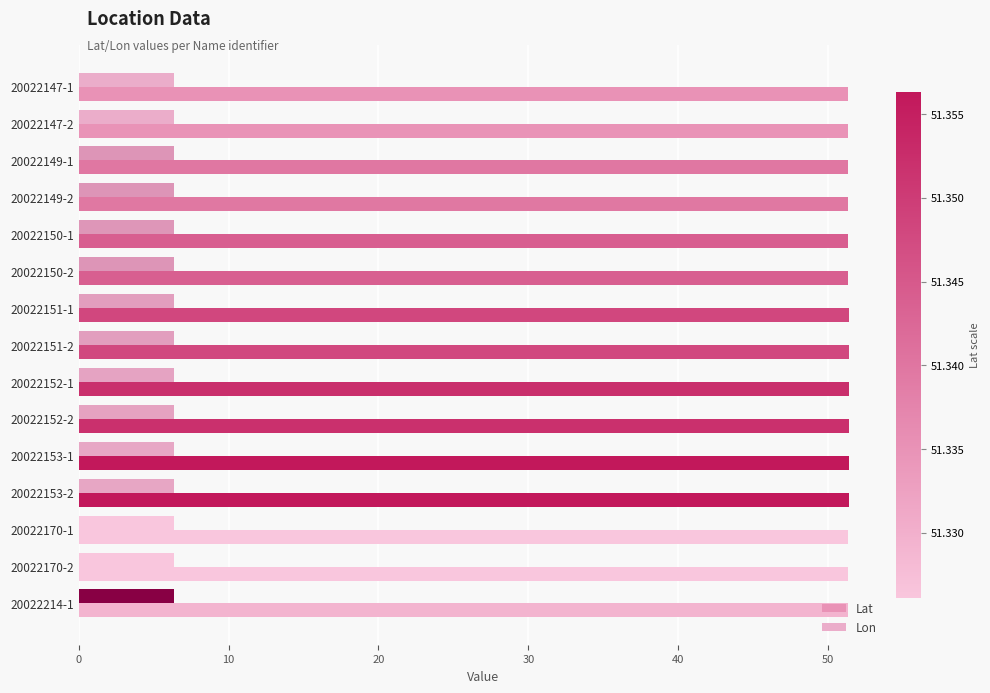

How many data points does each series have?

15